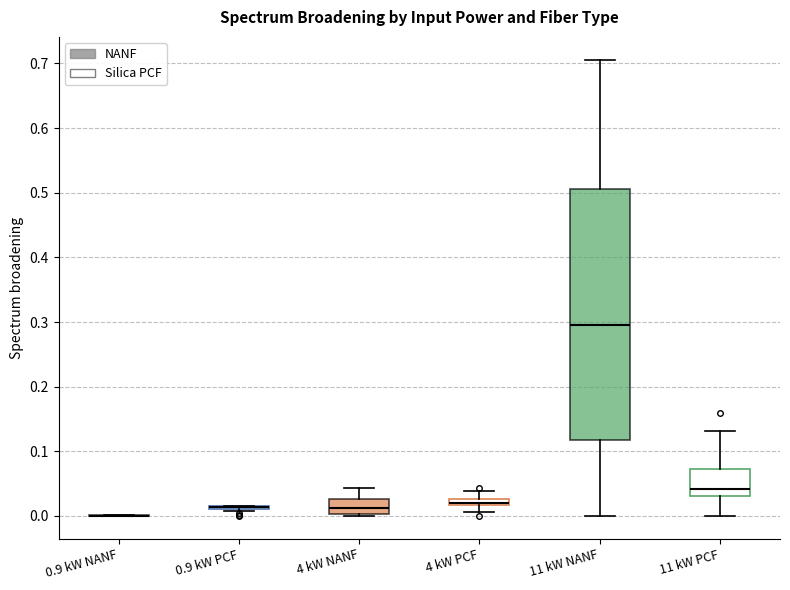

Where does the median line of the box for 11 kW PCF sit on the y-axis? The values are not printed on the chart, so give them approximately, as read against the axis.

0.04